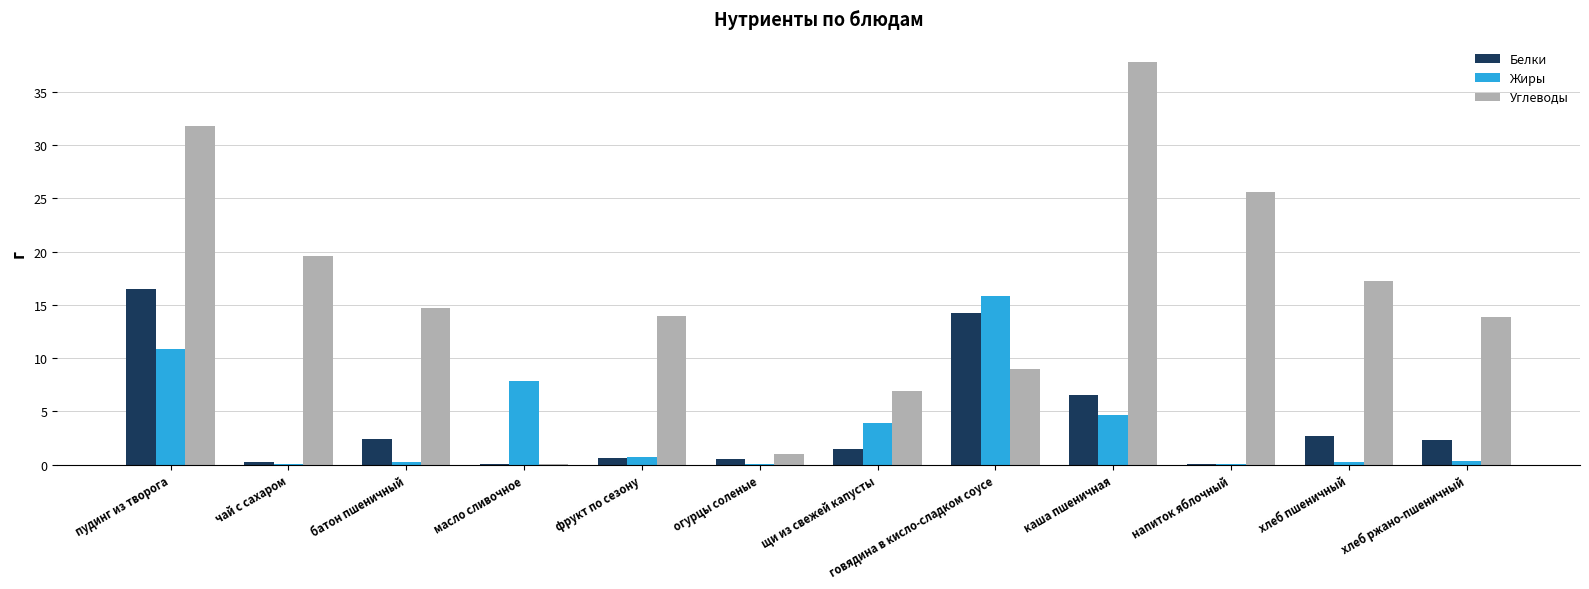

Count the number of categories in the chart.

12